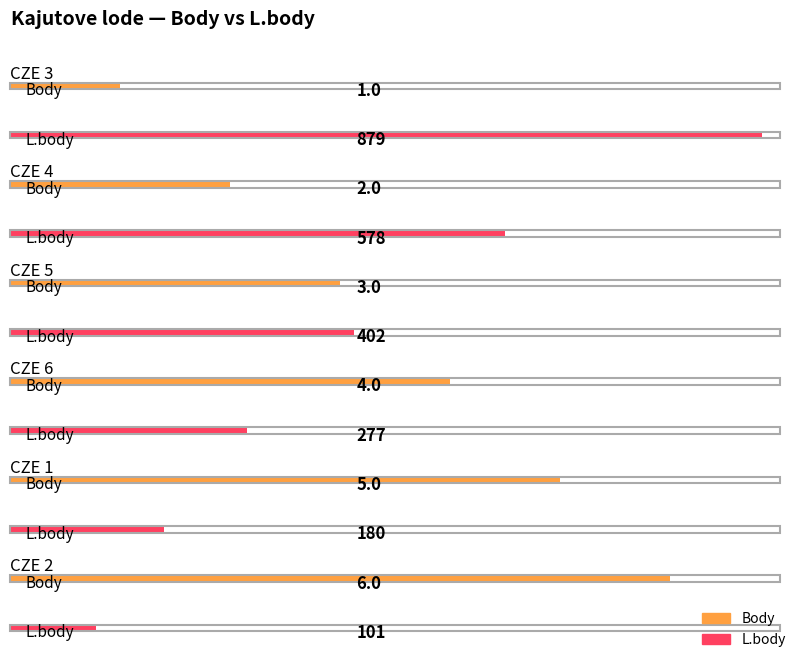

Reading left to right, list all the values displayed in this chart.

Body: 1	2	3	4	5	6
L.body: 879	578	402	277	180	101